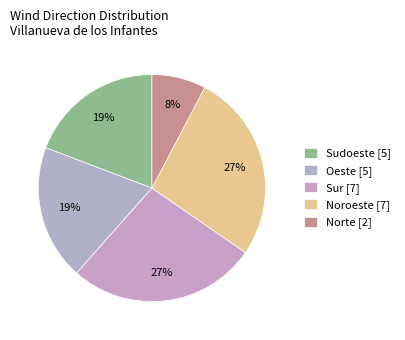

Count the number of slices in the pie.

5